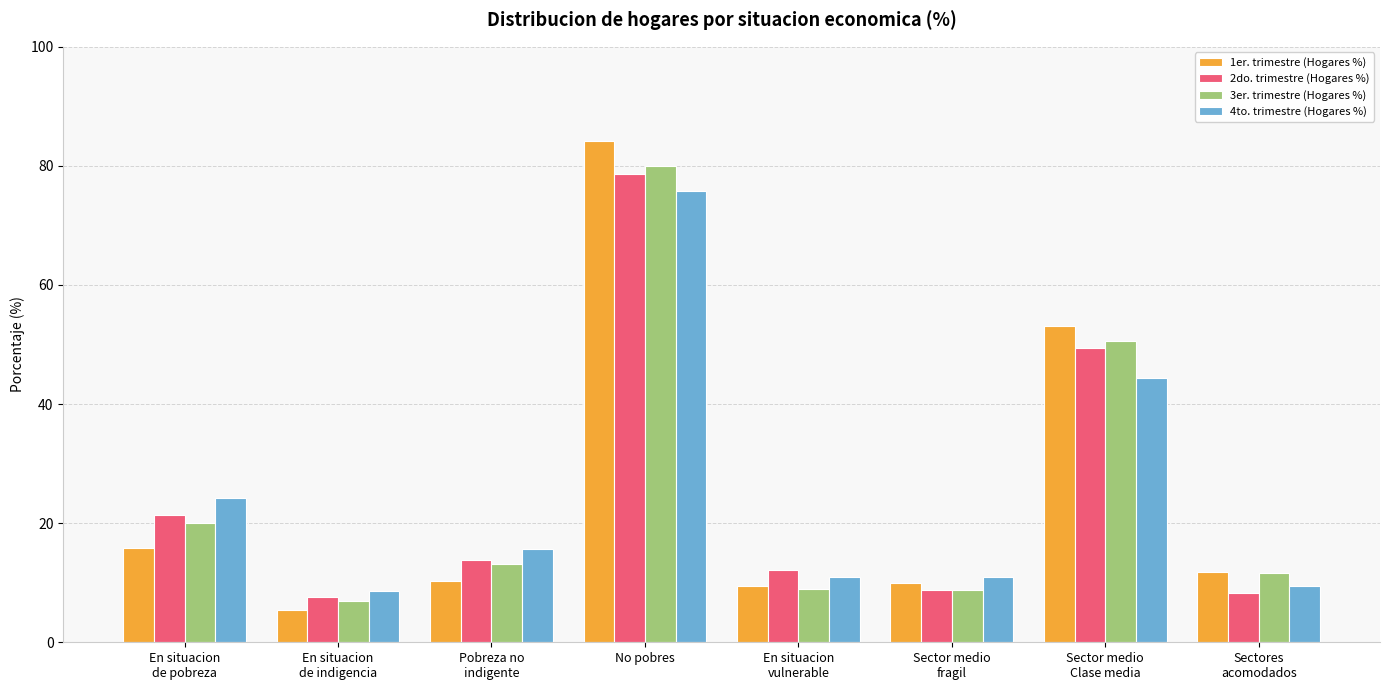

How many groups of bars are there?

8